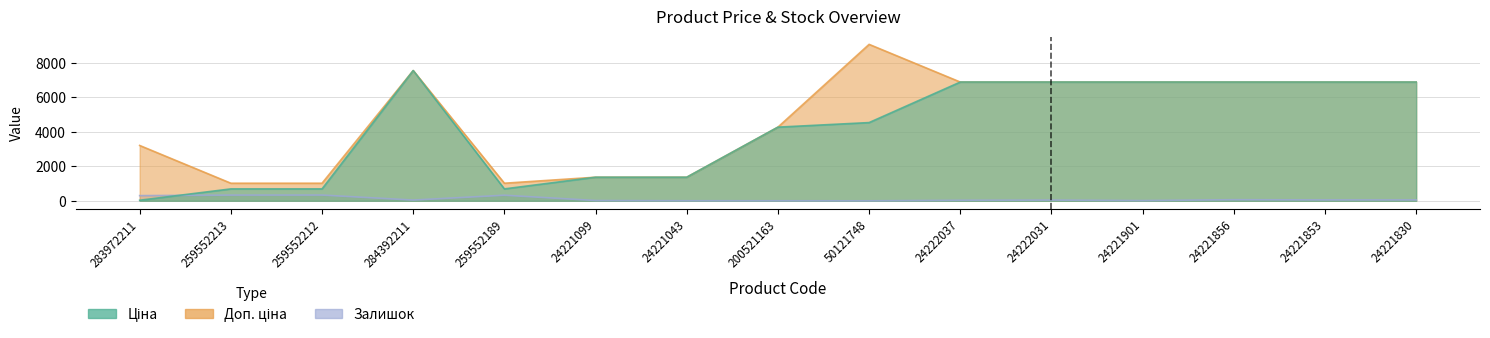

The value of Ціна at 259552189 is 689.1. True or false?

True